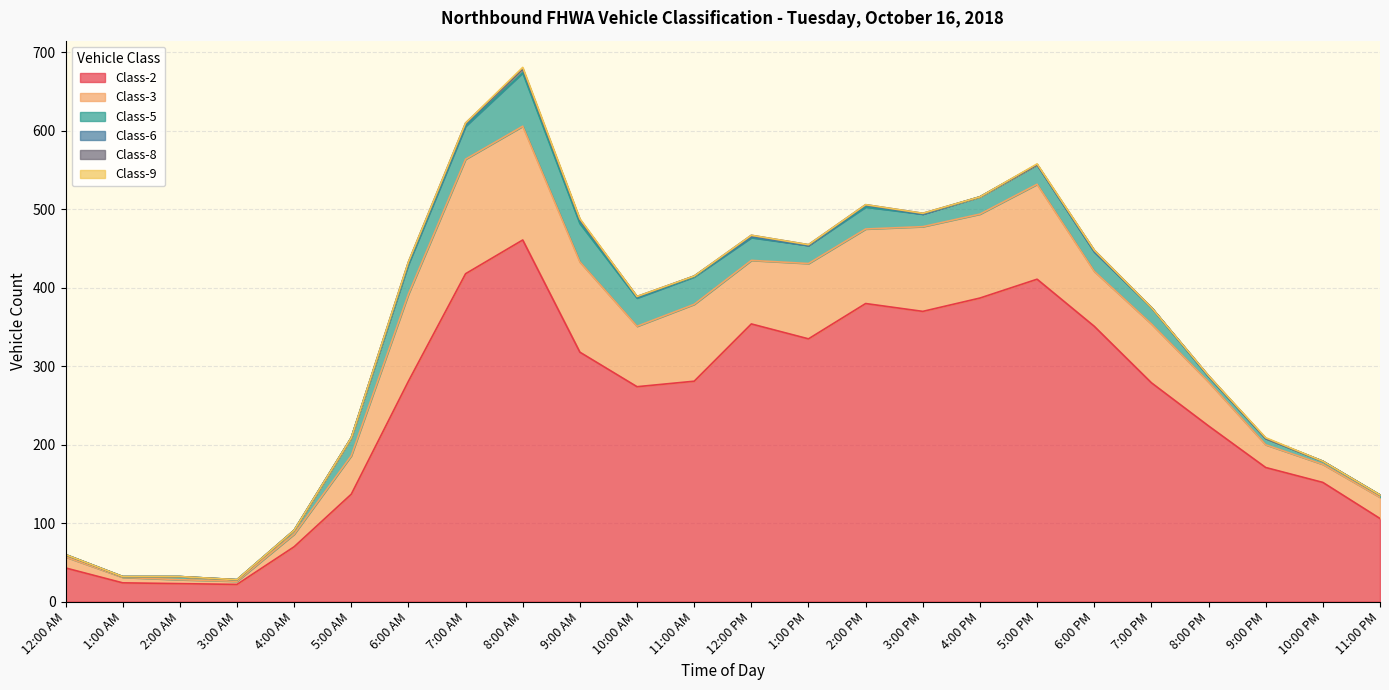

What is the difference between the highest and lowest values at 5:00 PM?

411